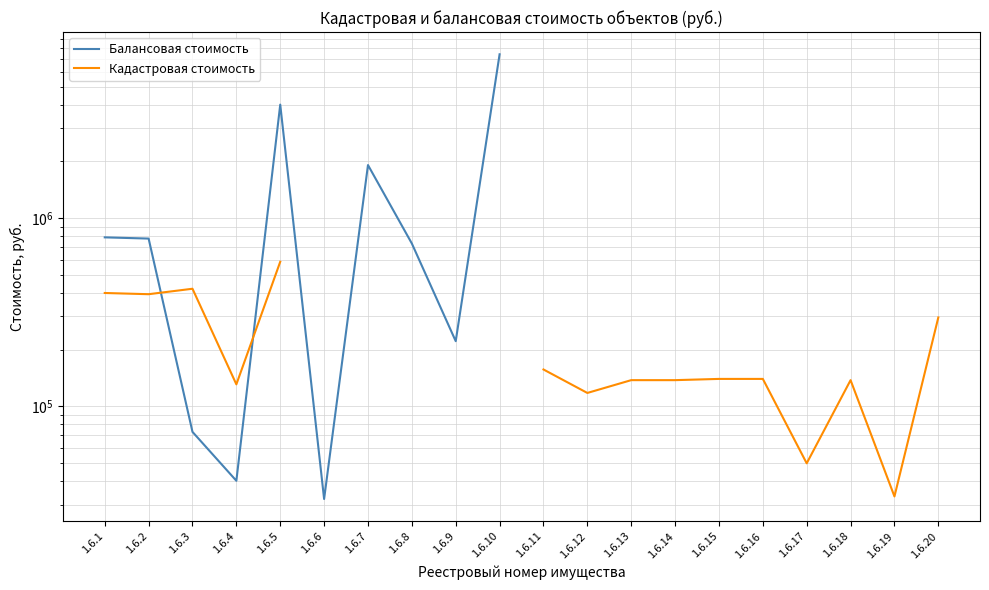

Is this an area chart (filled region under the line)?

No